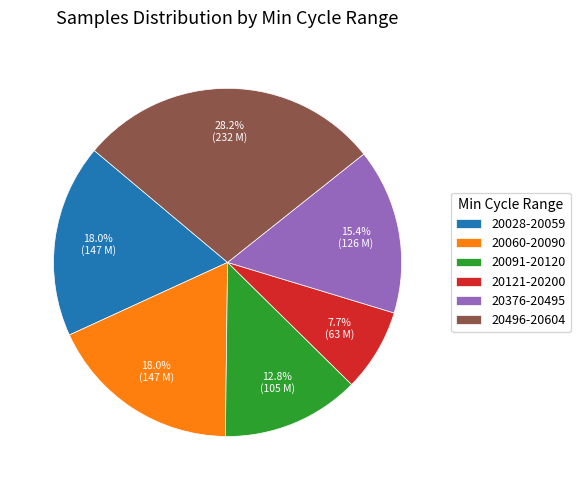

Which category has the smallest portion of the pie?

20121-20200